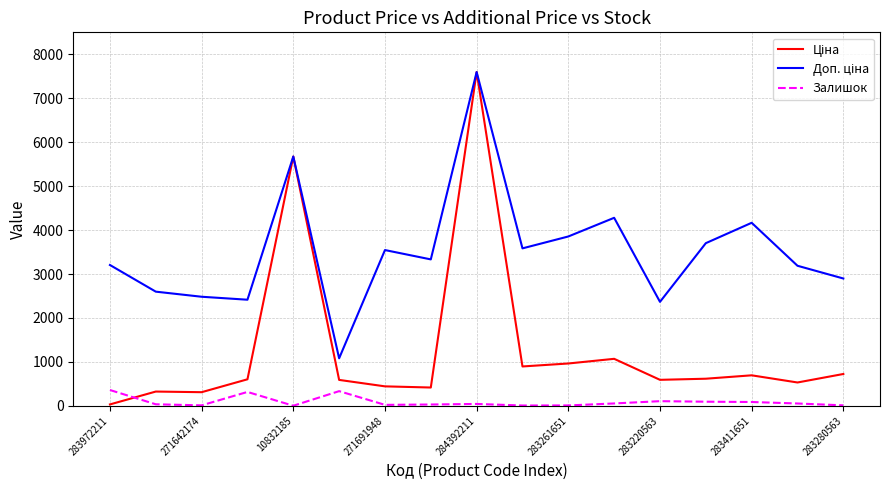

True or false: Доп. ціна and Залишок intersect in this chart.

False